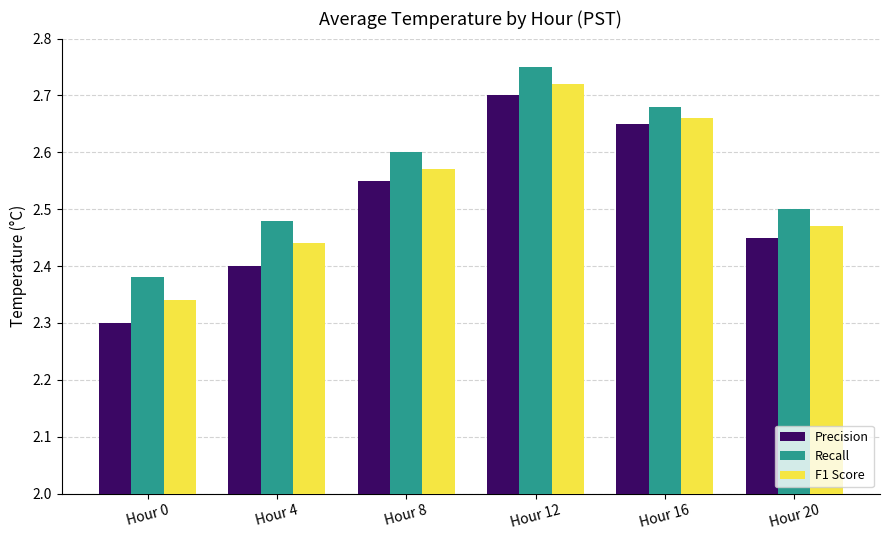

Which series has the widest spread of values?

Precision